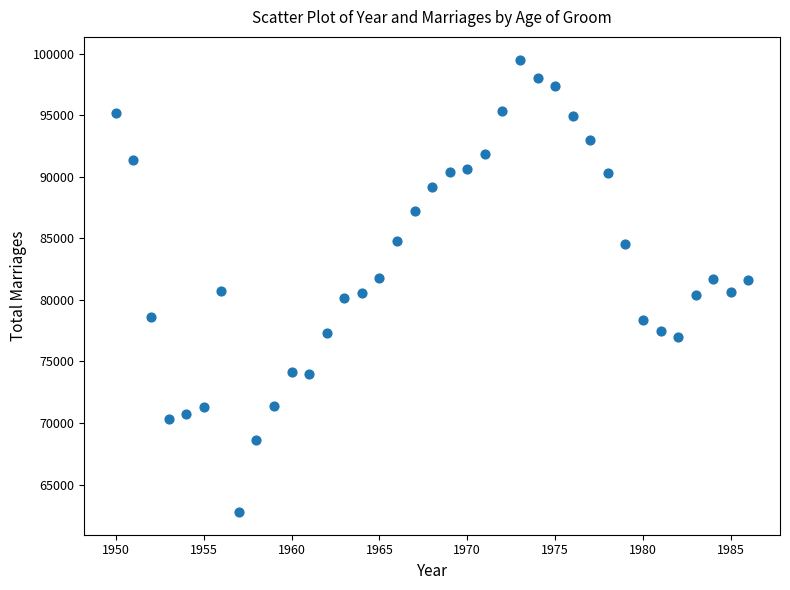

What is the range of X values (max minus min)?

36